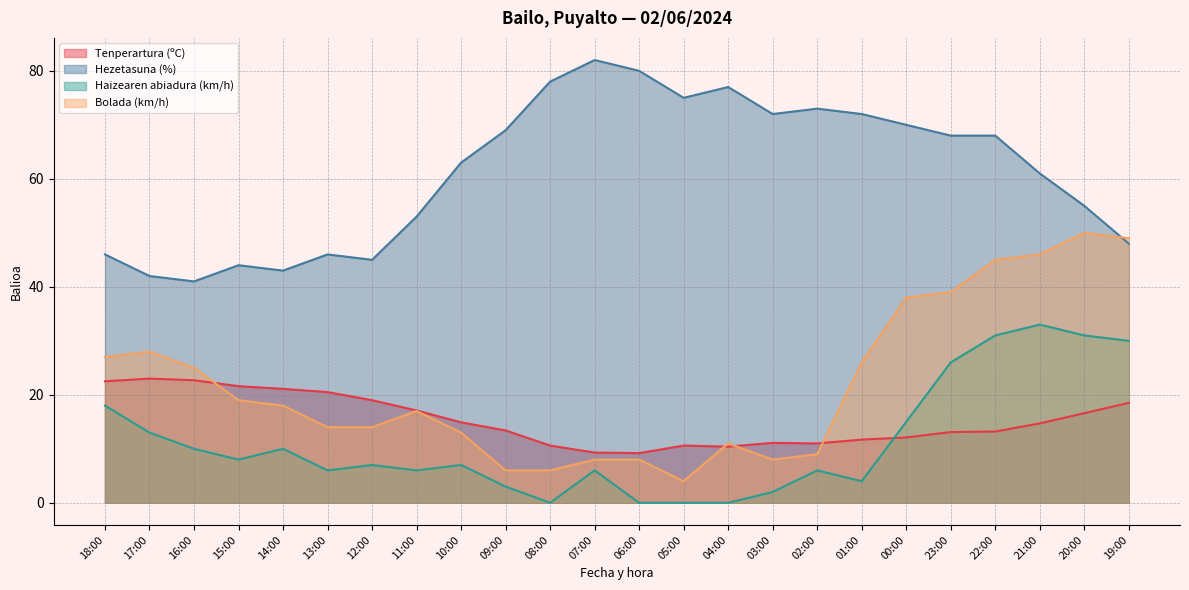

At 16:00, list the series in order from largest to smallest.

Hezetasuna (%), Bolada (km/h), Tenperartura (ºC), Haizearen abiadura (km/h)